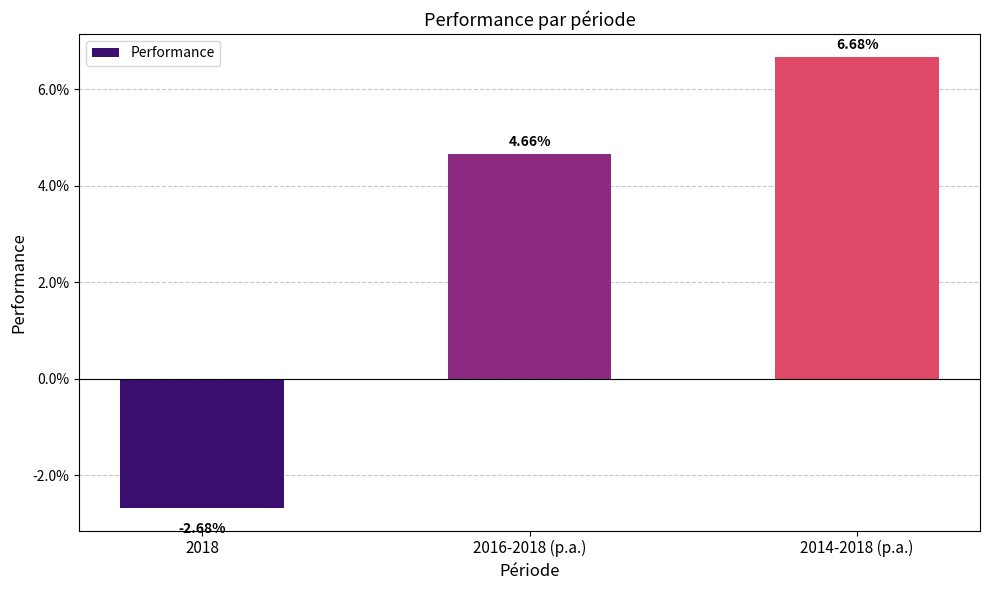

The chart shows a value of -0.0 at 2018. True or false?

True